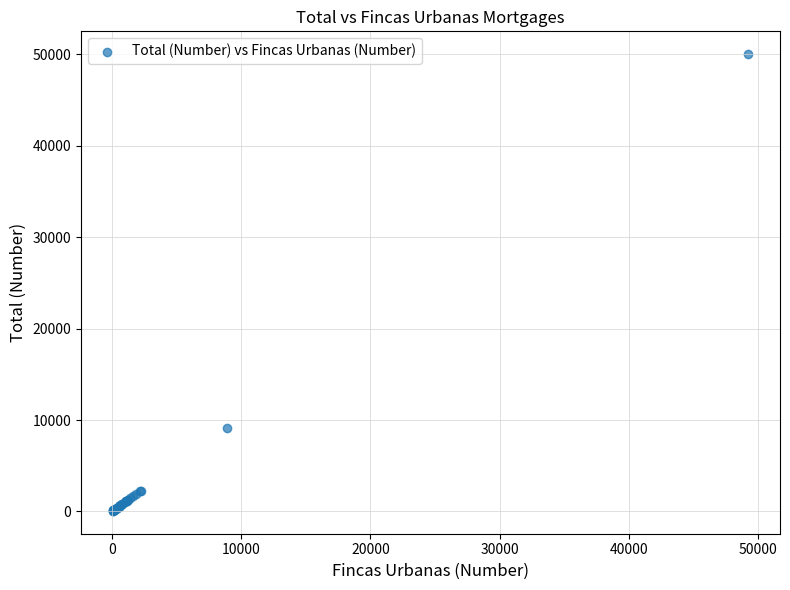

What Y value in the scatter plot is closest to 25035?

9090